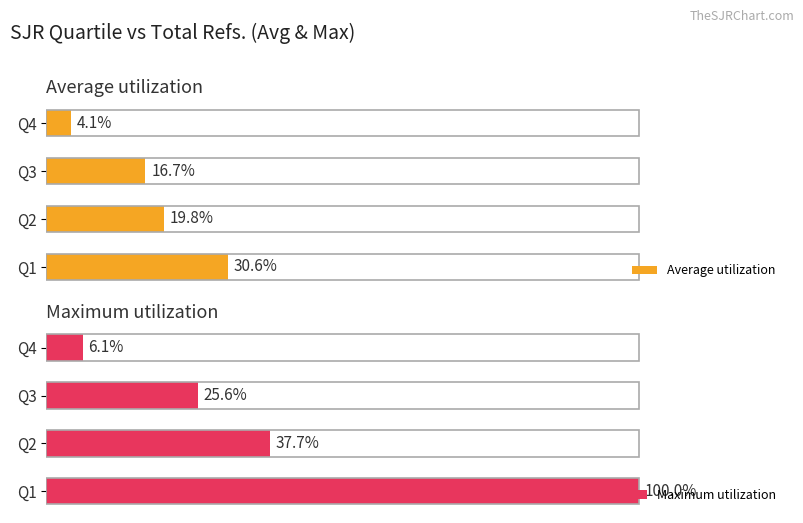

Rank the categories by Maximum utilization value from highest to lowest.

Q1, Q2, Q3, Q4